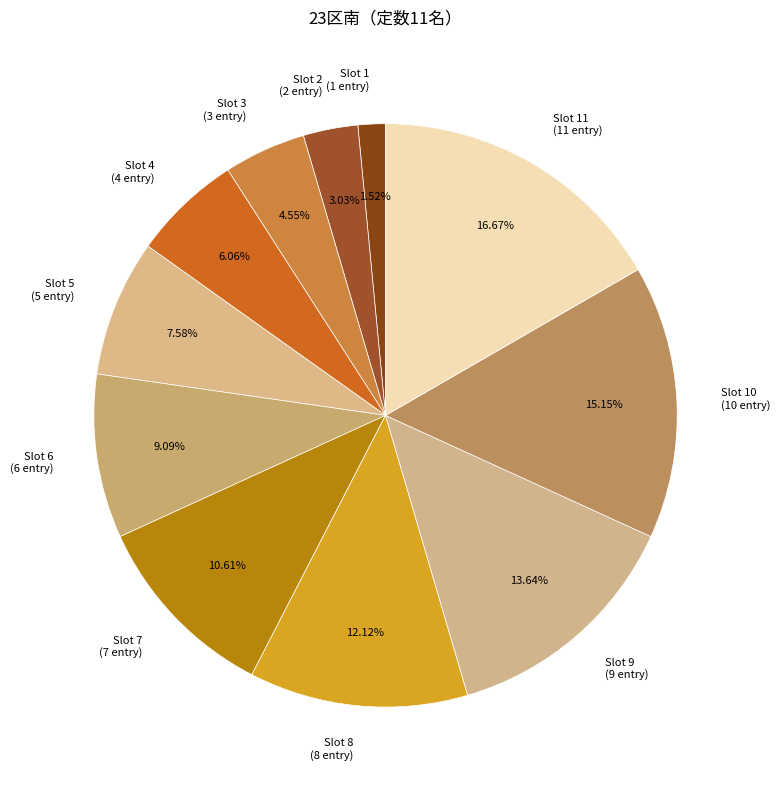

How many segments does this pie chart have?

11